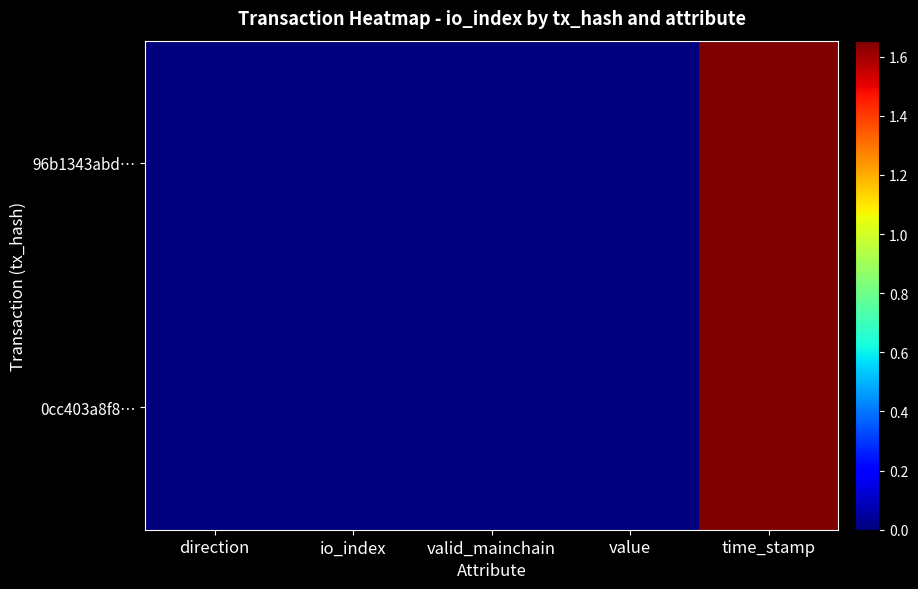

Reading left to right, list all the values displayed in this chart.

96b1343abd…: direction=-1.0	io_index=3.0	valid_mainchain=1.0	value=0.0	time_stamp=1654137637.0
0cc403a8f8…: direction=1.0	io_index=23.0	valid_mainchain=1.0	value=0.0	time_stamp=1654136807.0